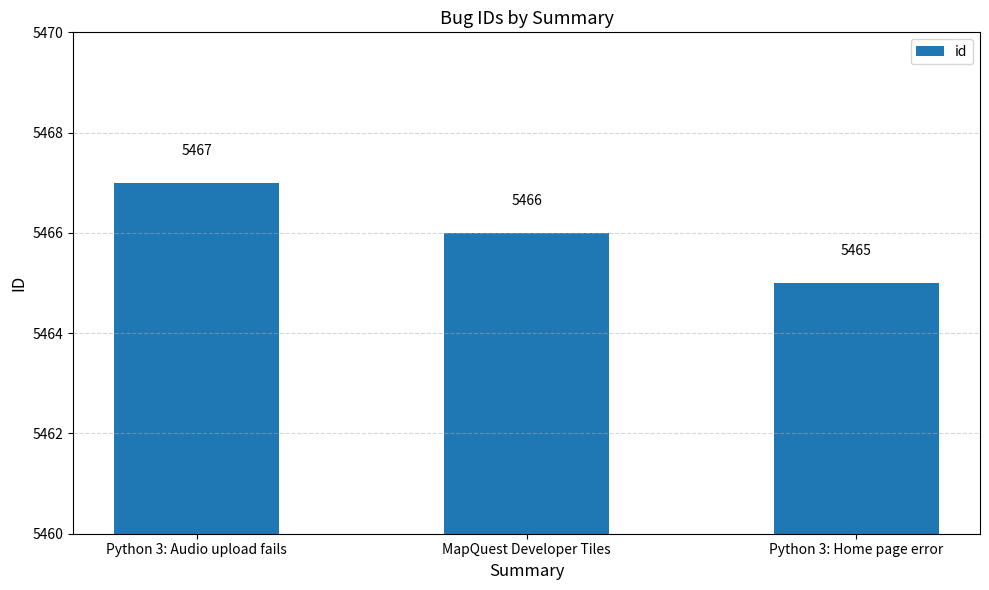

What is the smallest value displayed?

5465